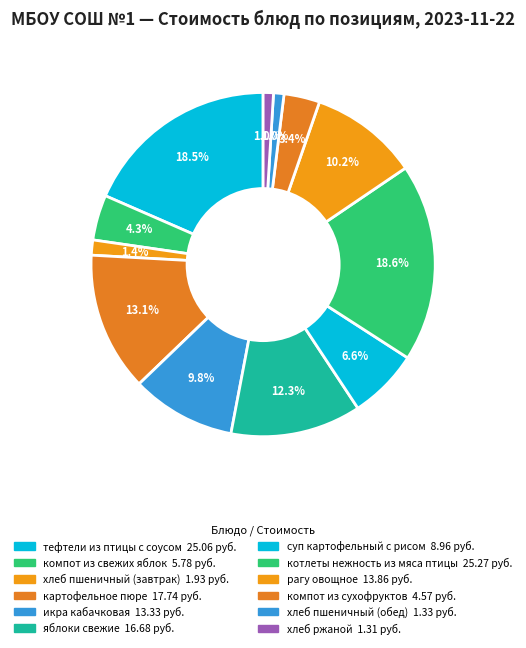

Count the number of slices in the pie.

12